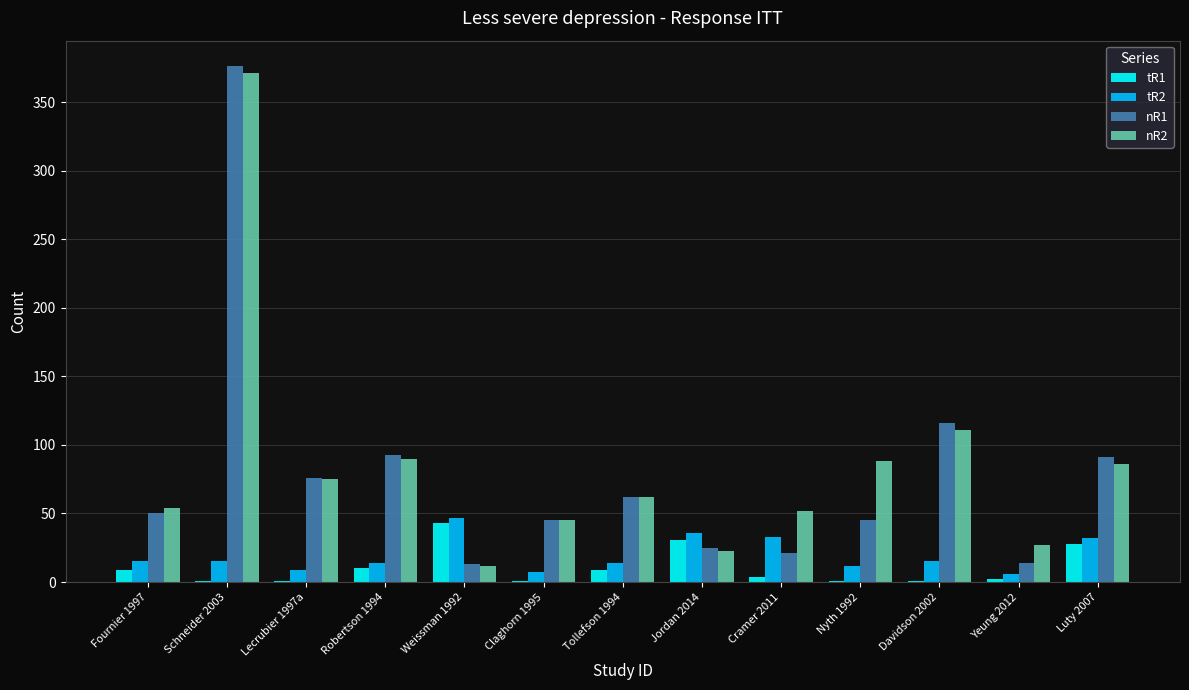

What is the sum of the nR1 values at Tollefson 1994 and Robertson 1994?

155